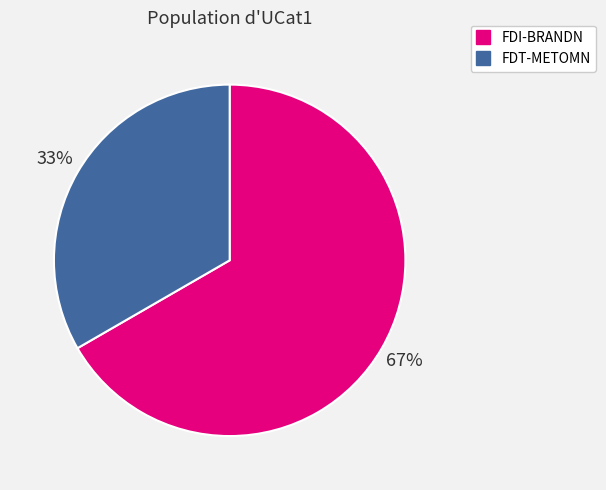

Approximately how many times larger is the value at FDI-BRANDN compared to FDT-METOMN?

2.0